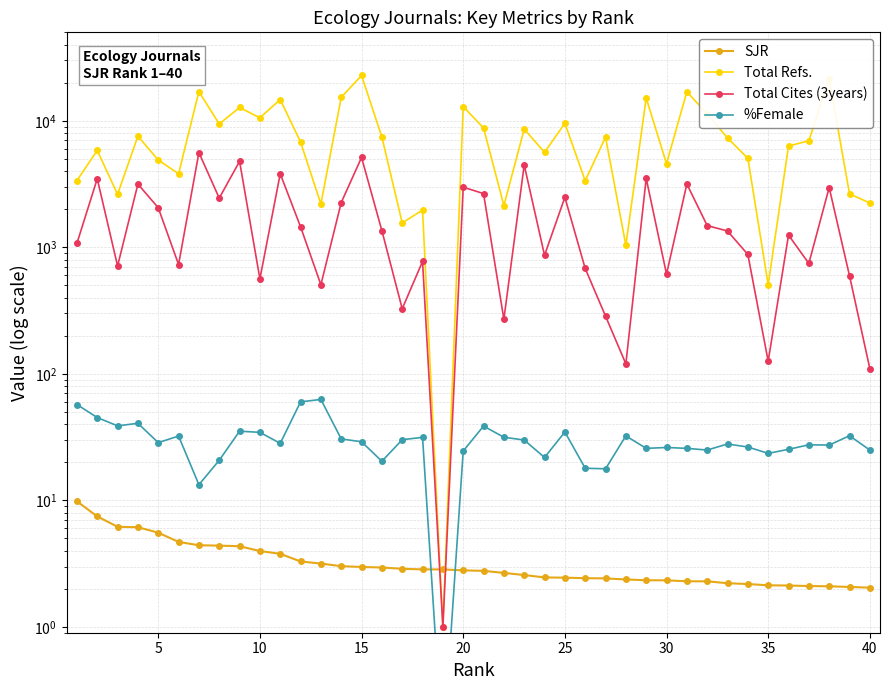

True or false: Total Cites (3years) and %Female intersect in this chart.

False